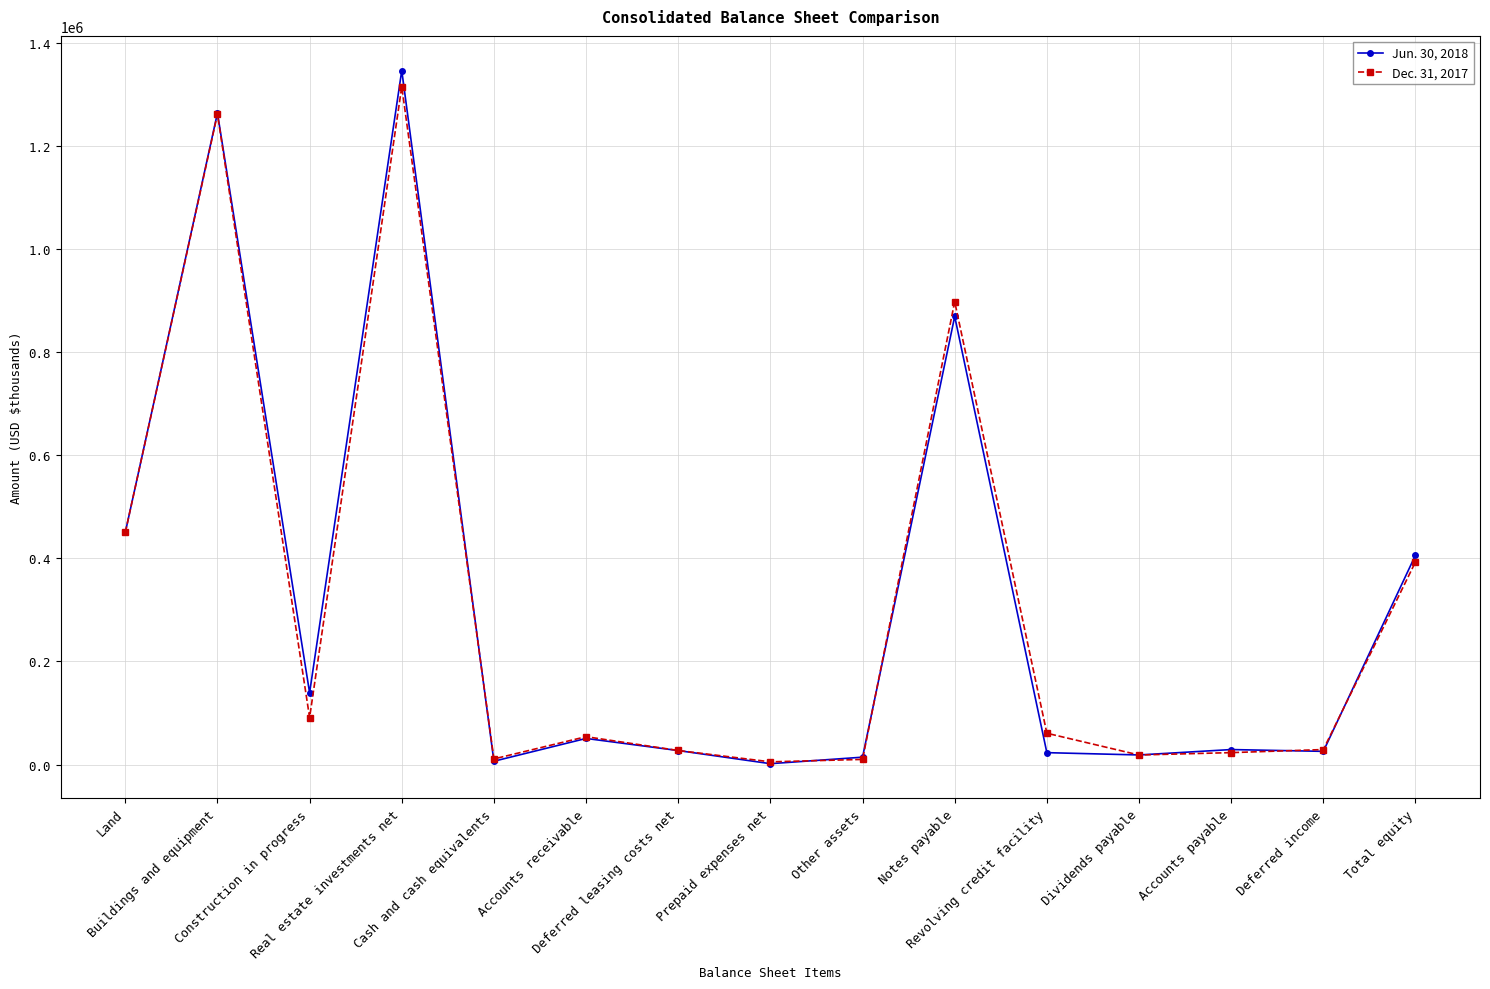

True or false: Dec. 31, 2017 and Jun. 30, 2018 cross at least once.

True